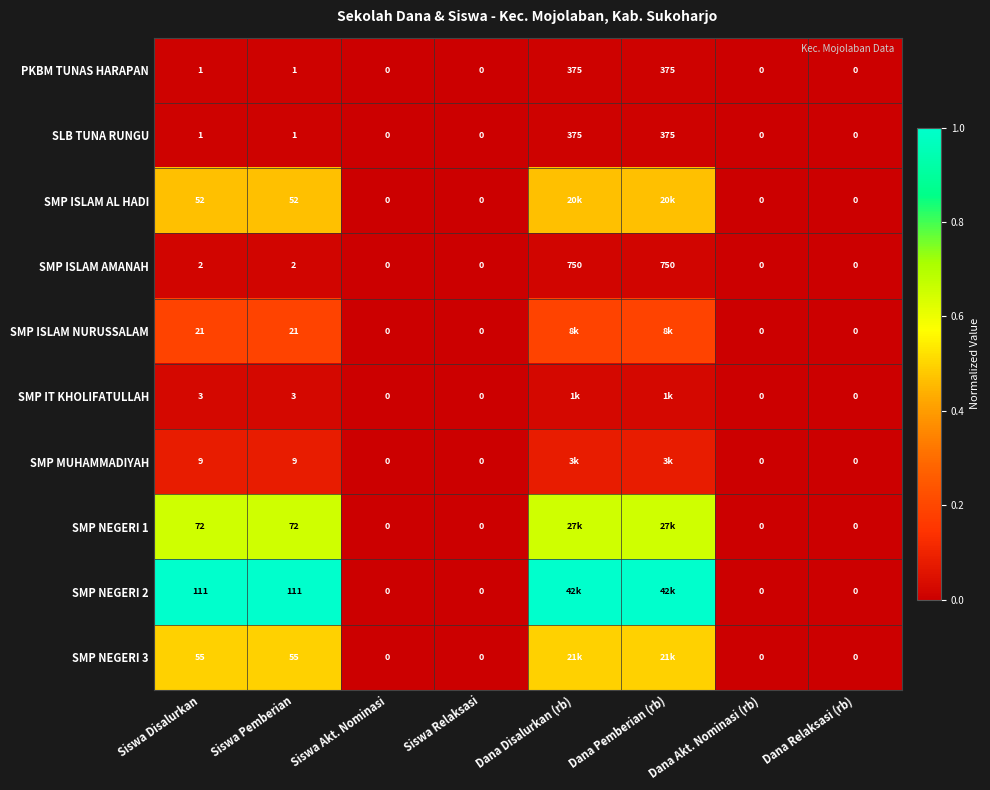

Count the SMP ISLAM AMANAH values in the range 0 to 1.

8